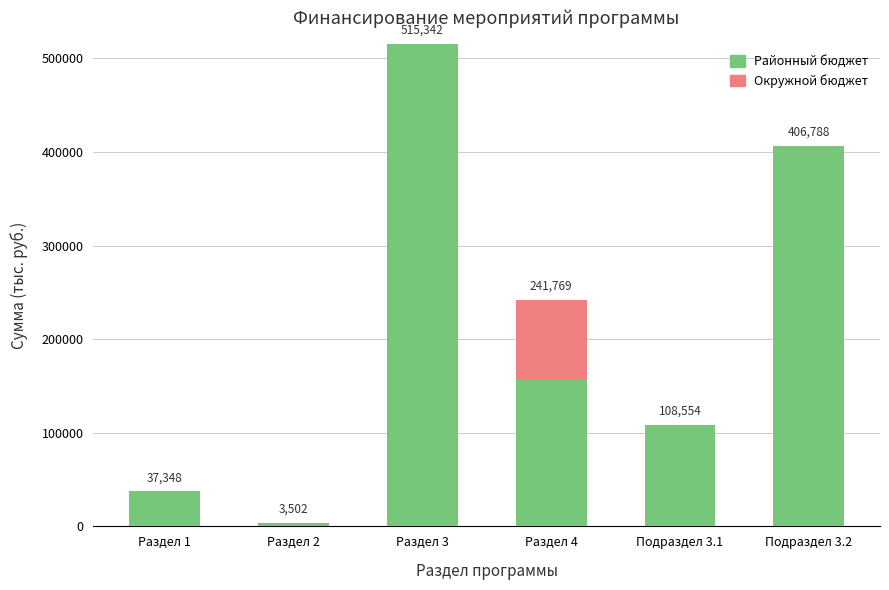

The value of Районный бюджет at Раздел 2 is 3501.7. True or false?

True